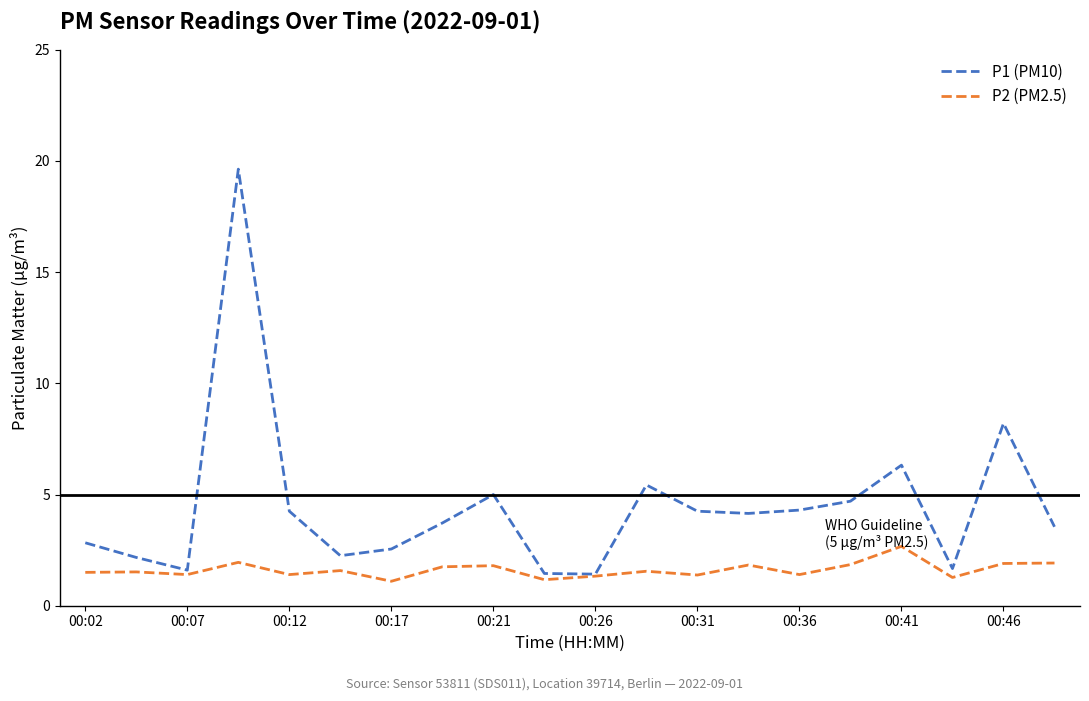

Which series has the largest total across all categories?

P1 (PM10)